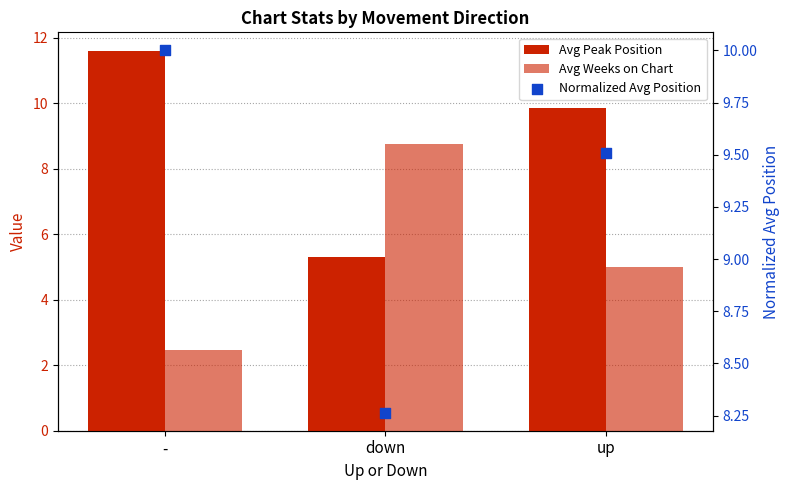

At how many categories does at least one series exceed 5?

3